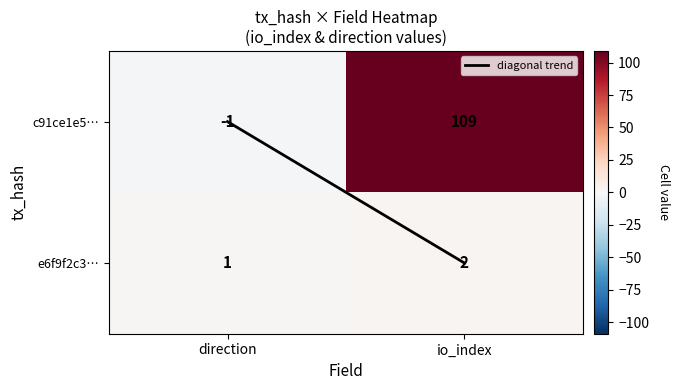

What is the sum of the c91ce1e5… values at direction and io_index?

108